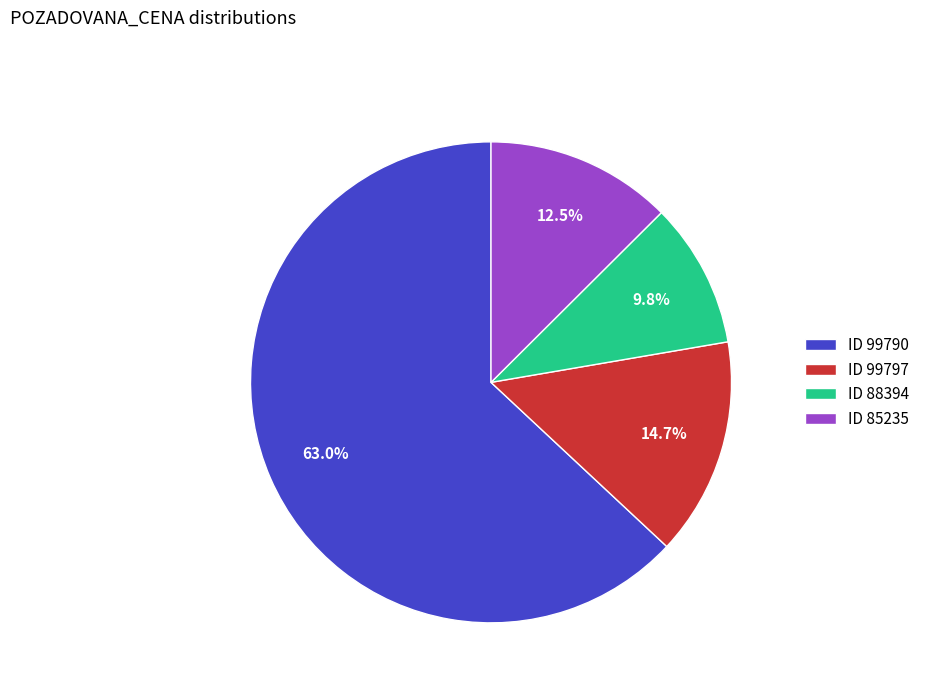

What percentage is NOT represented by ID 99797?

85.3%